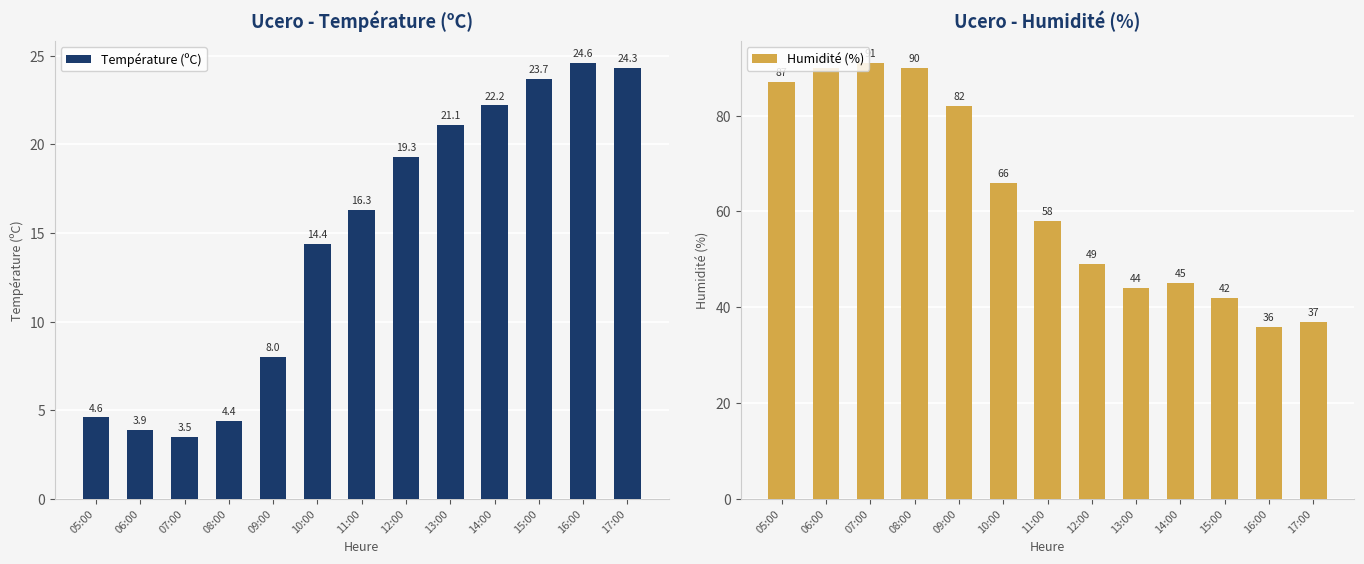

List the series in order of their peak value, highest first.

Humidité (%), Température (ºC)